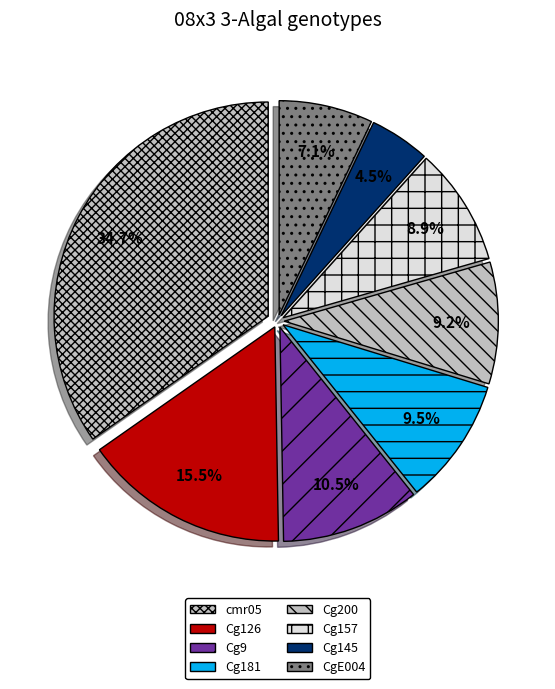

How many segments does this pie chart have?

8